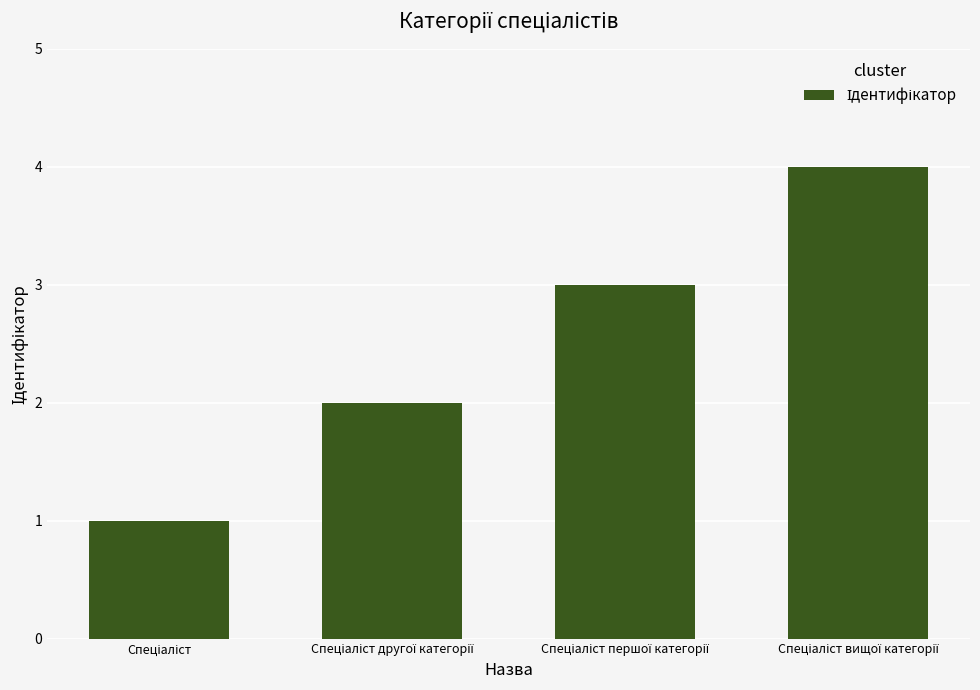

What is the greatest value displayed?

4